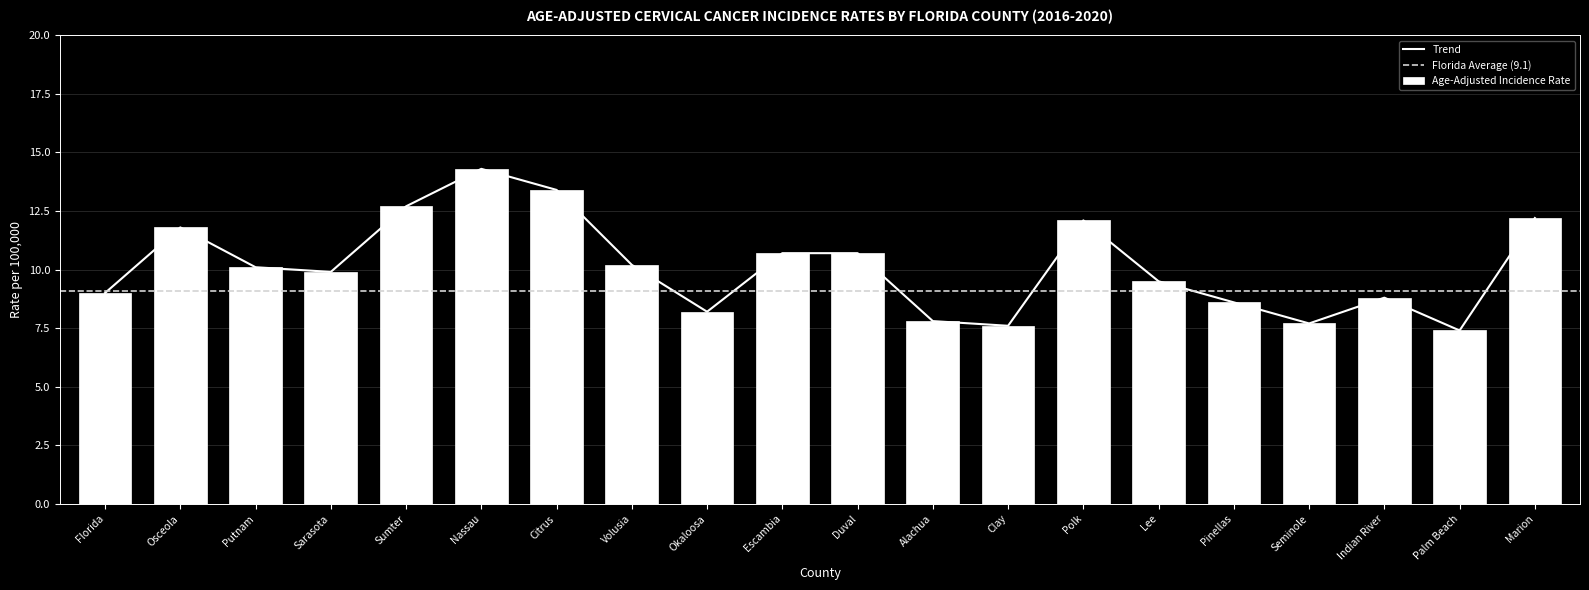

Approximately how many times larger is the value at Seminole compared to Duval?

0.7